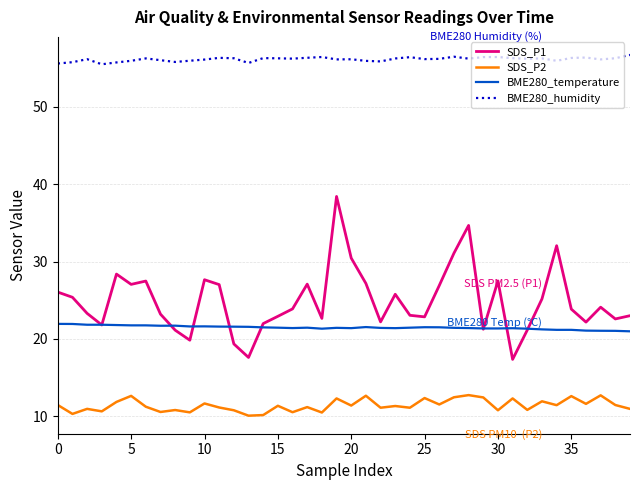

Which series has the largest total across all categories?

BME280_humidity